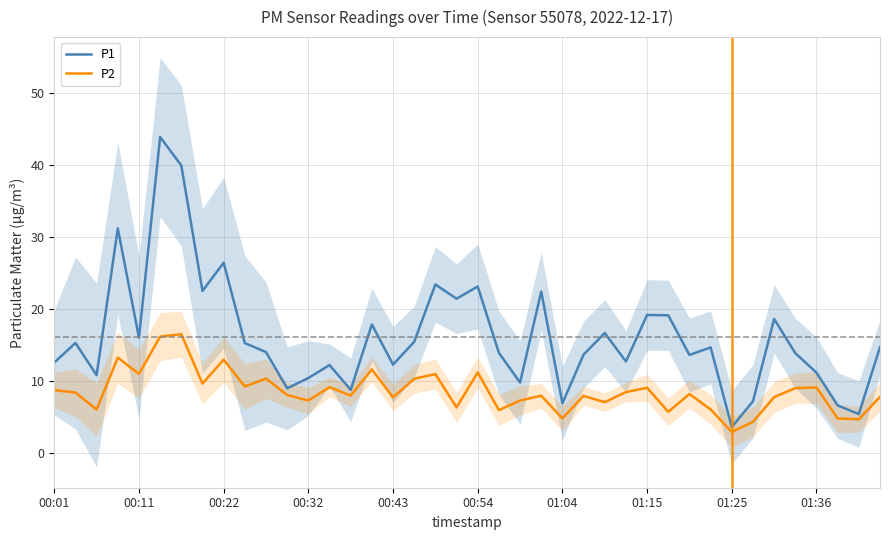

Rank the series at 30 from lowest to highest value.

P2, P1